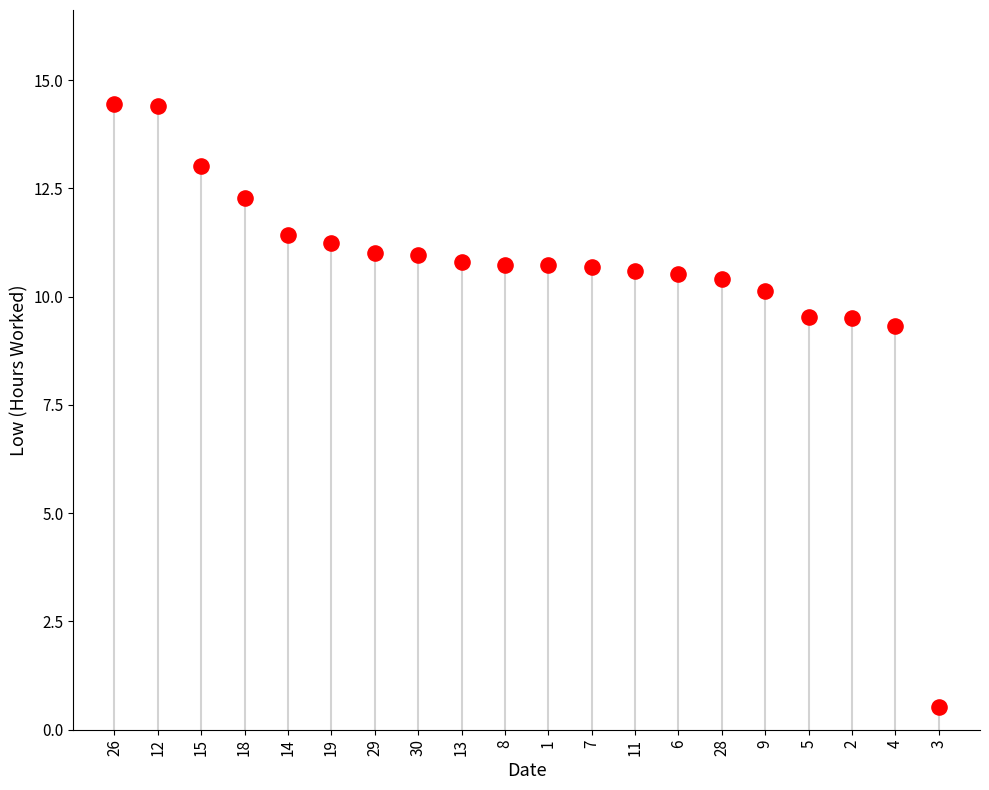

What is the range of Y values (max minus min)?

13.9